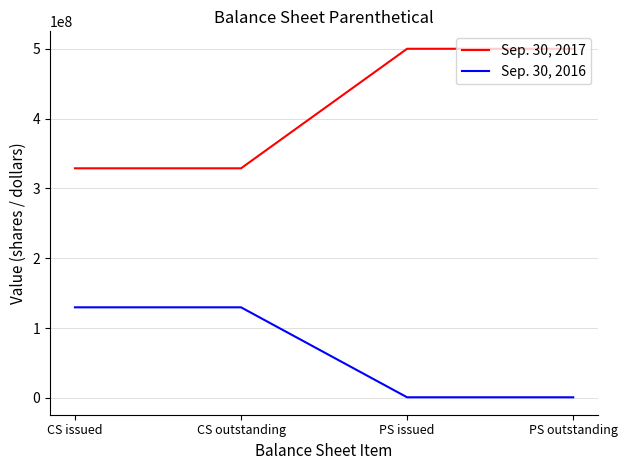

Is the value of Sep. 30, 2017 at PS issued greater than the value of Sep. 30, 2016 at PS issued?

Yes